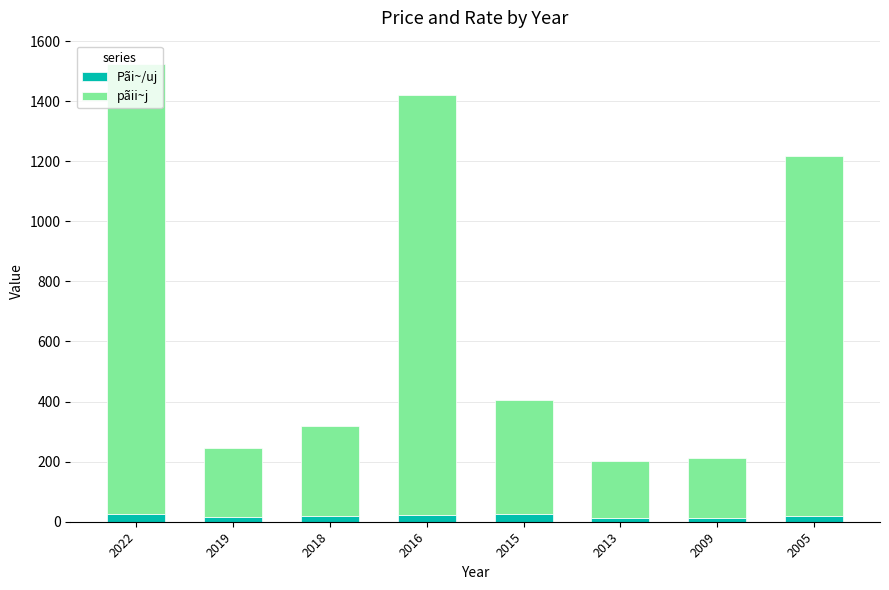

Does the chart contain any negative values?

No